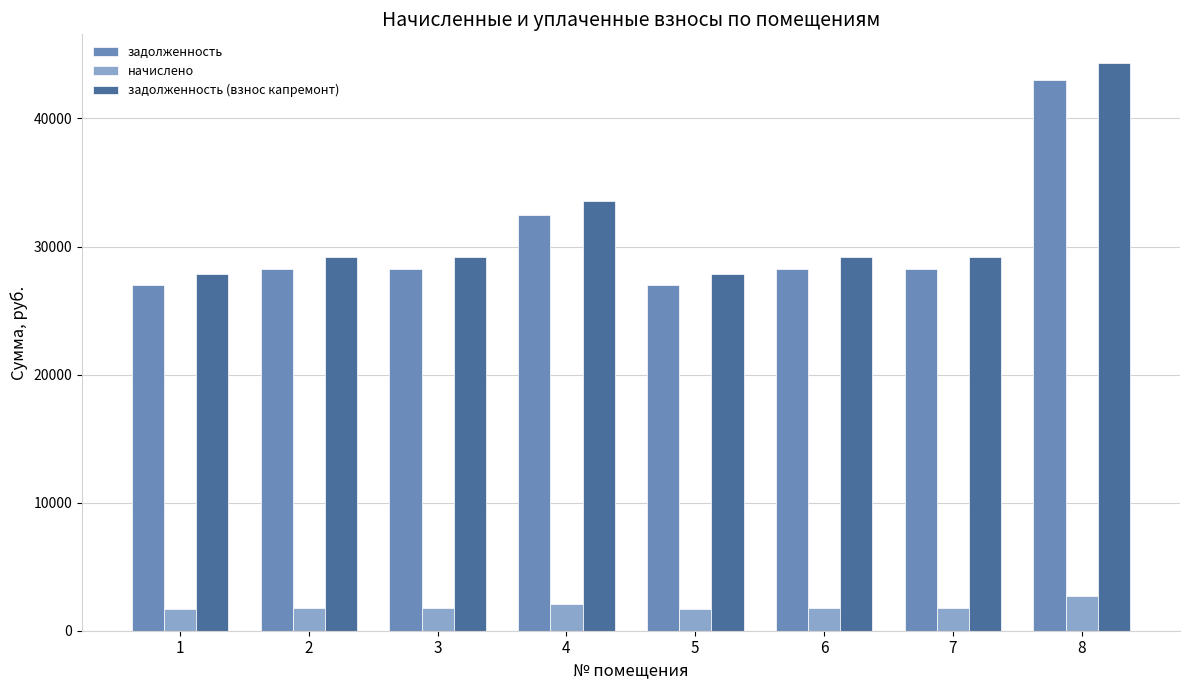

What is the maximum value for задолженность (взнос капремонт)?

44351.9